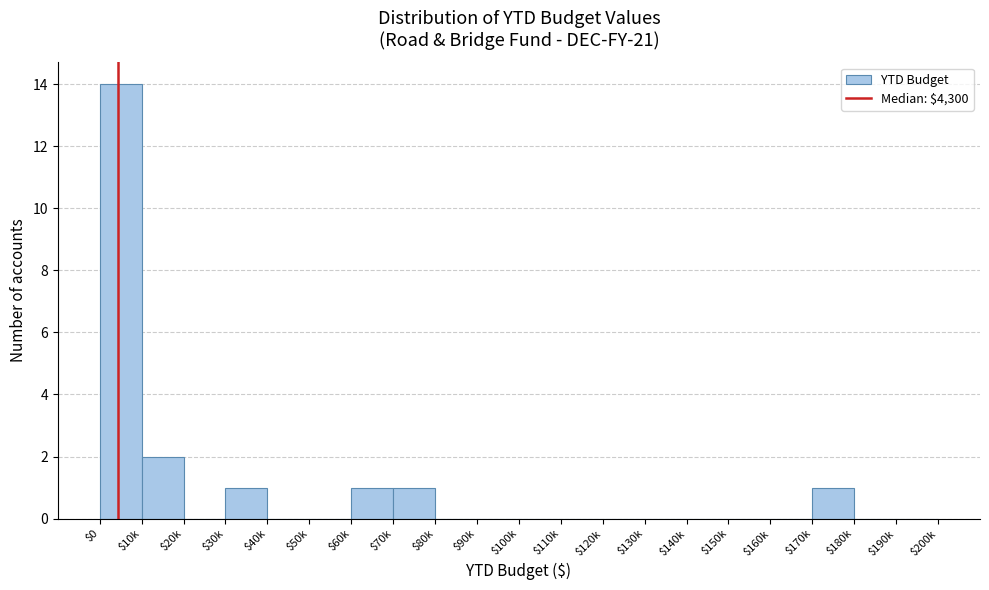

Where is the data nearest to the value 7?

$10k